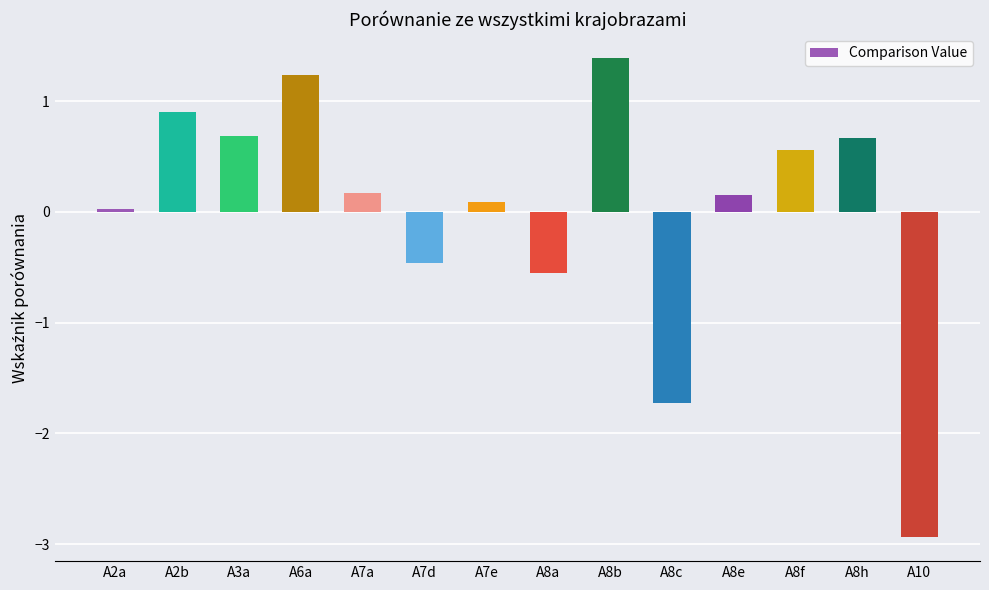

What is the difference between the maximum and minimum values?

4.3